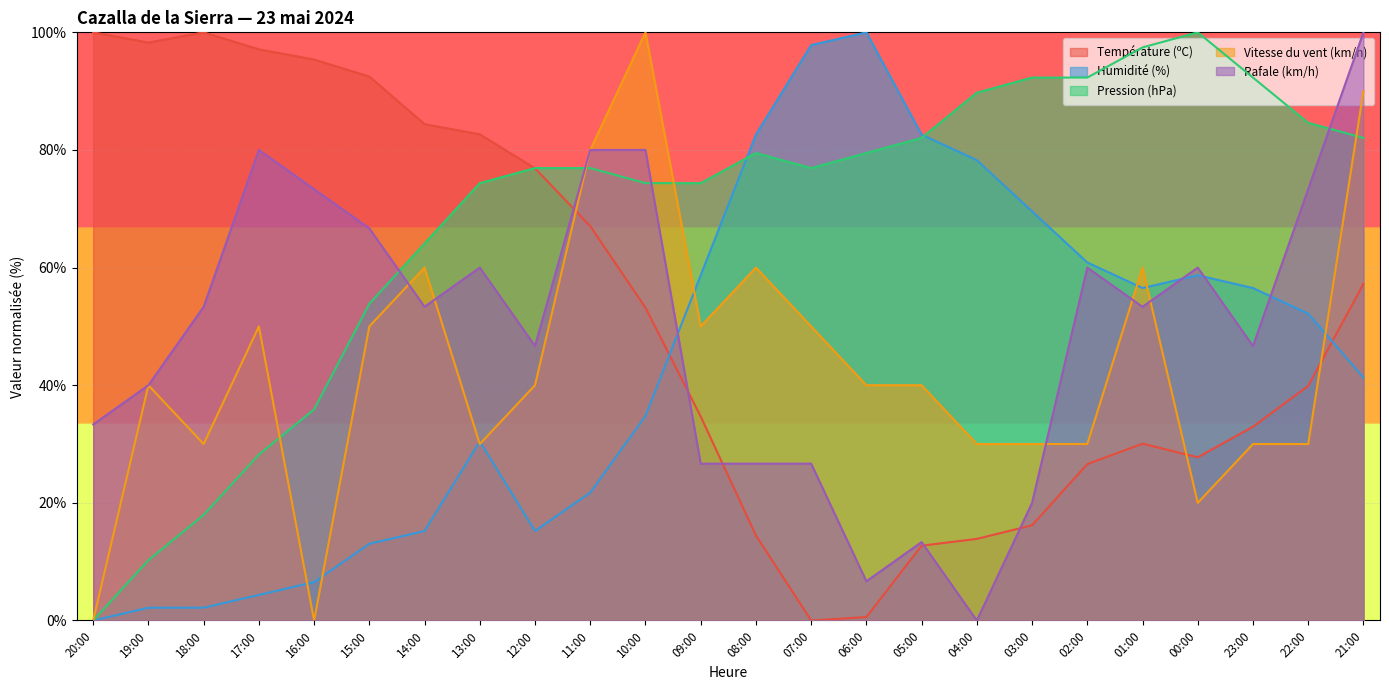

How many positive values does the Pression (hPa) series have?

23